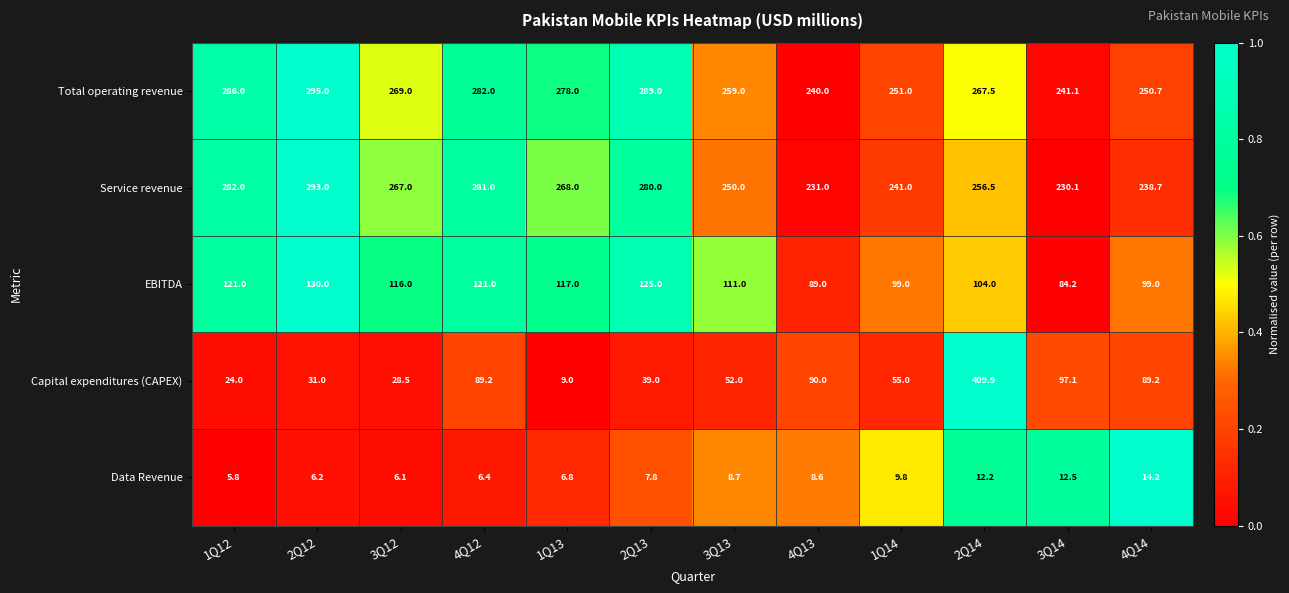

Between 4Q12 and 1Q13, which series saw the biggest shift?

Capital expenditures (CAPEX)